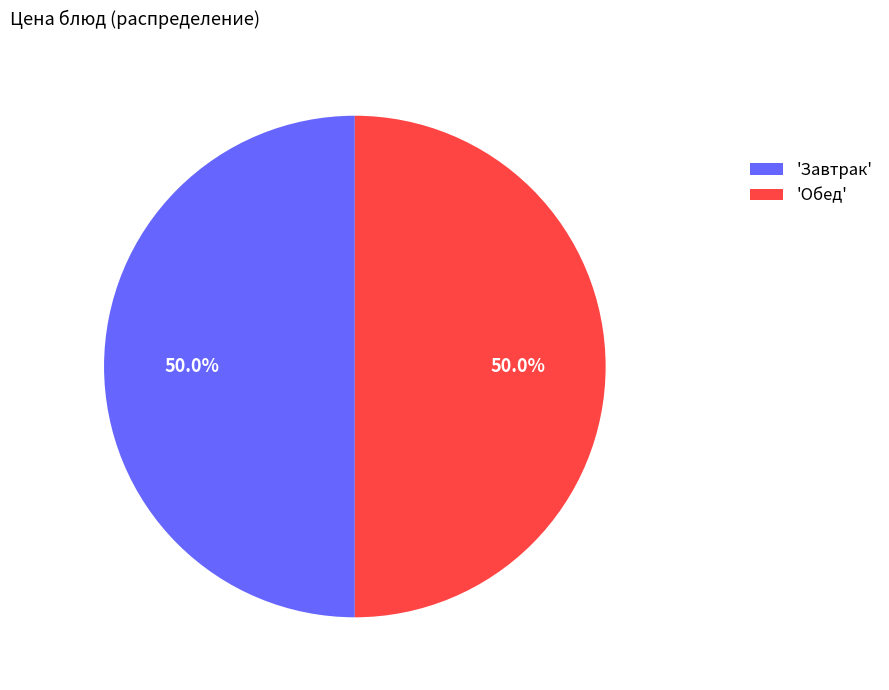

What percentage is NOT represented by 'Завтрак'?

50.0%